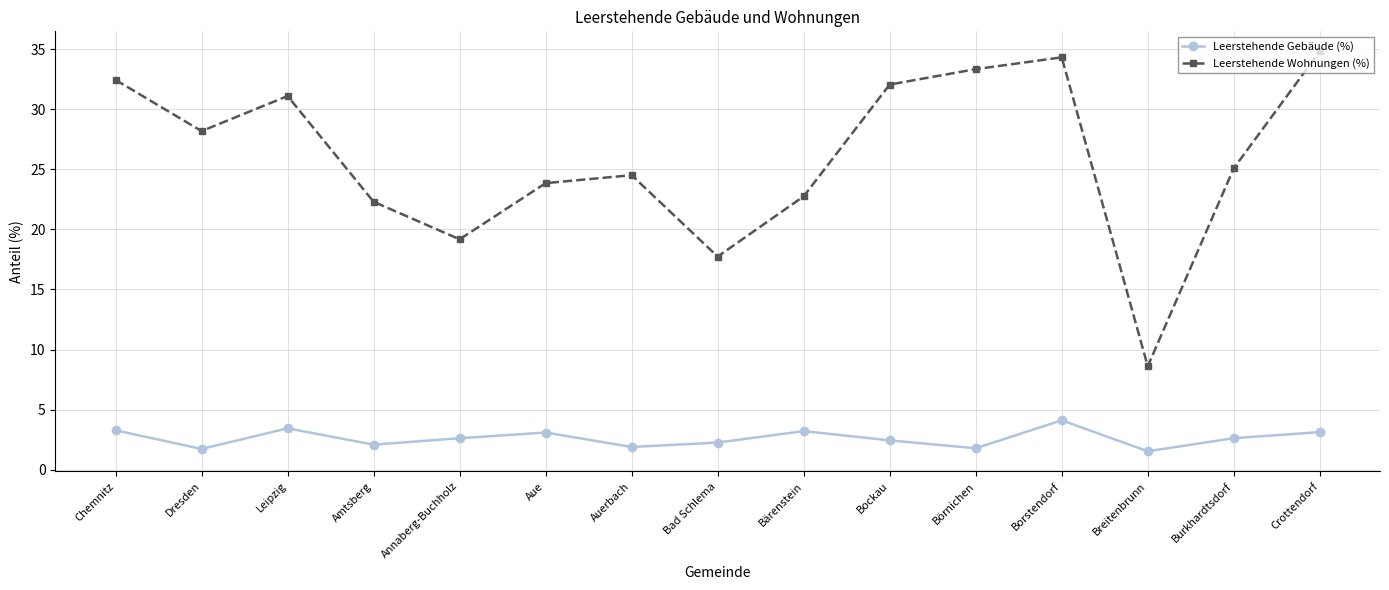

The value of Leerstehende Gebäude (%) at Annaberg-Buchholz is 2.6. True or false?

True